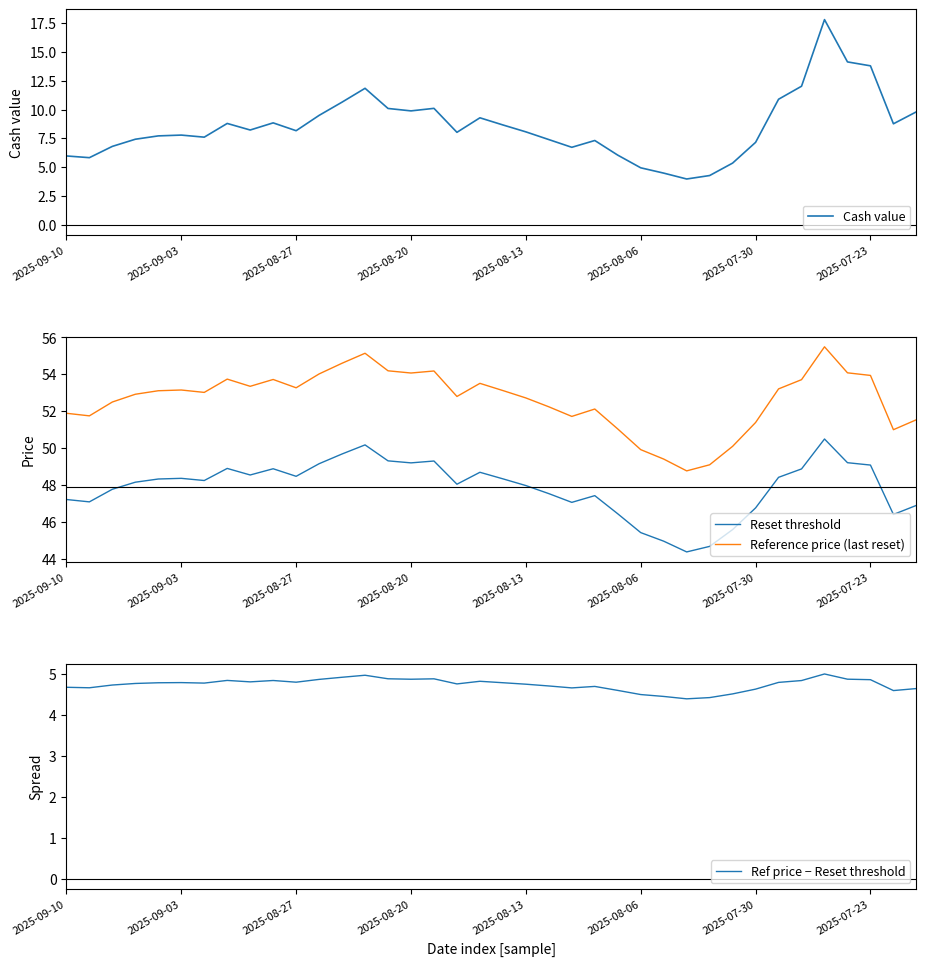

At which label does Reset threshold reach its peak?

33